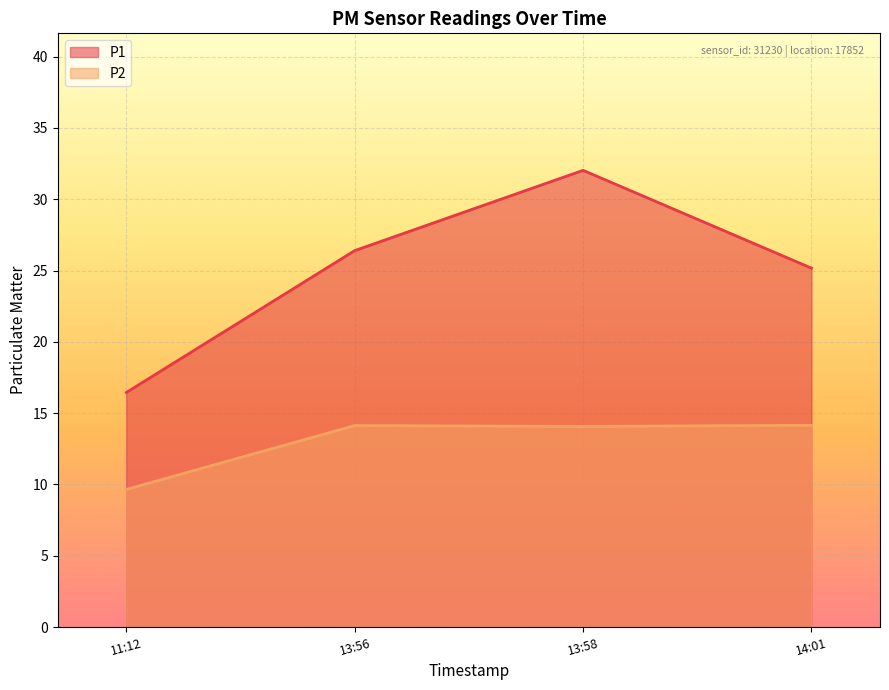

What is the spread (max minus min) of values at 13:58?

18.0